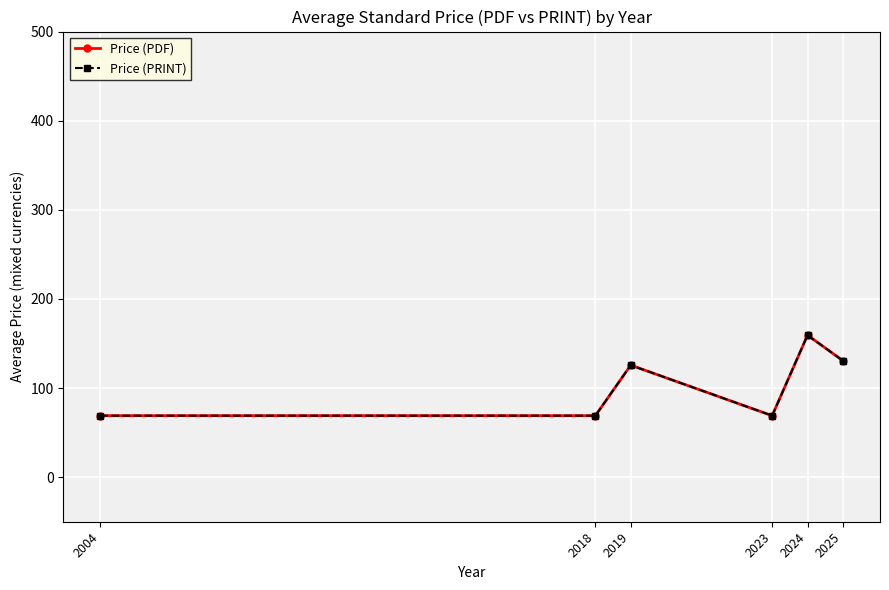

Is this an area chart (filled region under the line)?

No